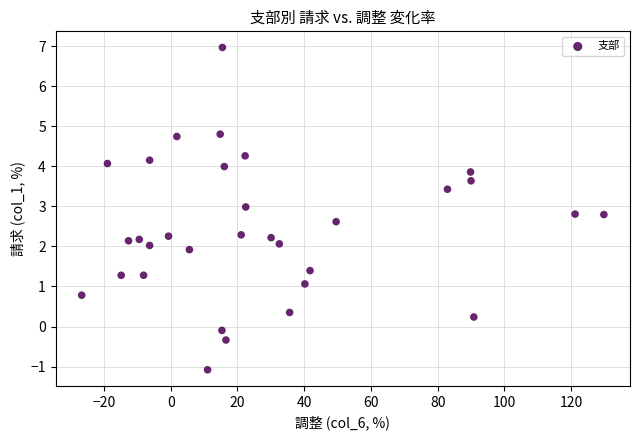

What is the range of X values (max minus min)?

156.5